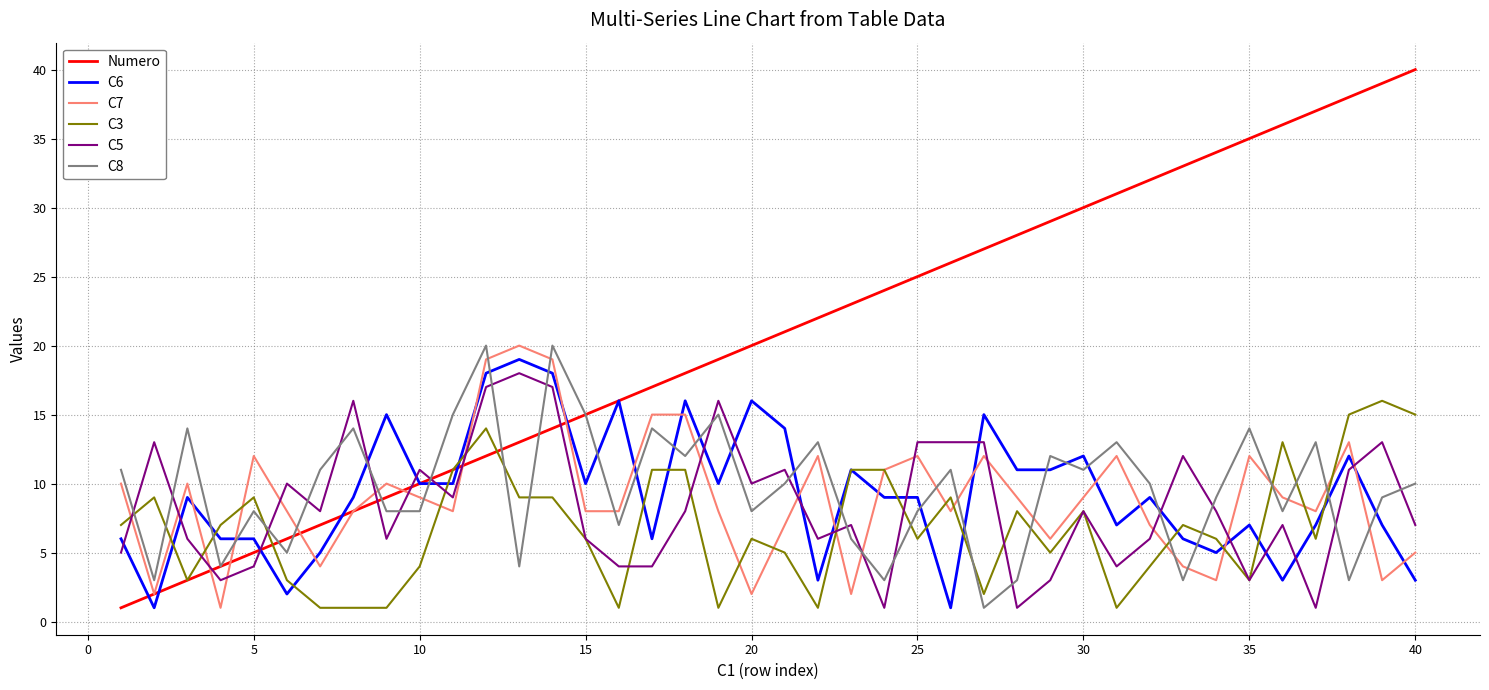

What is the sum of all Numero values?

820